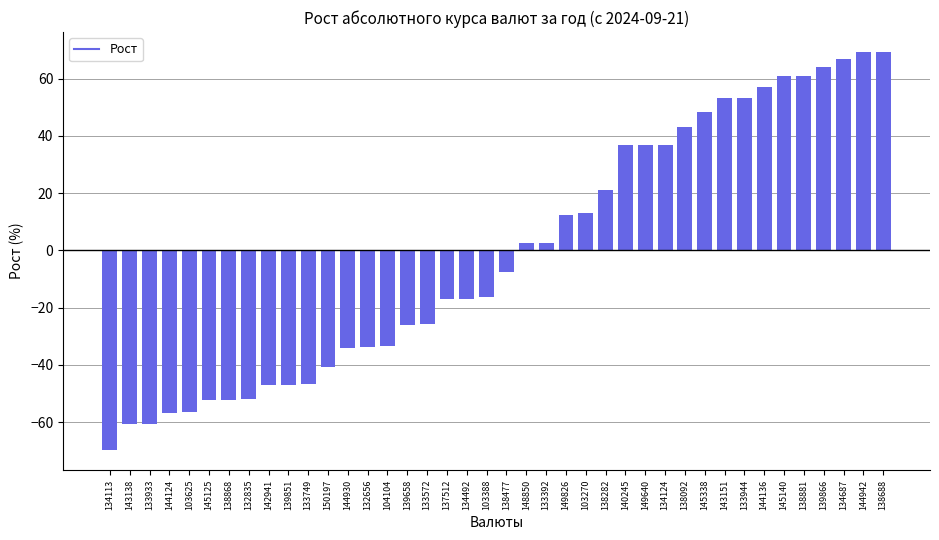

What is the sum of the values at 134687 and 133944?

120.1